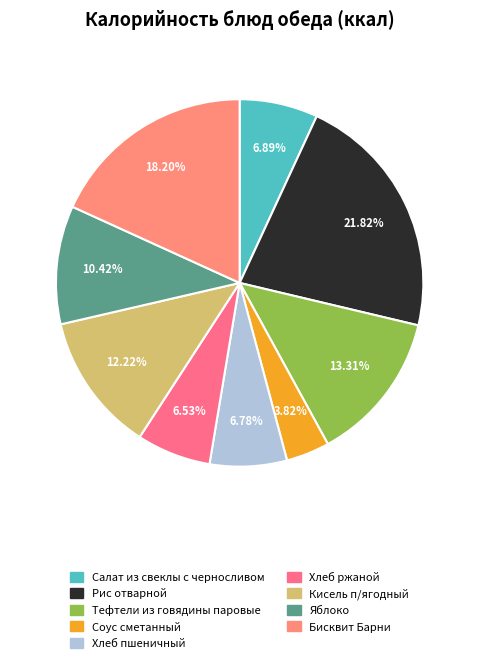

Count the number of slices in the pie.

9